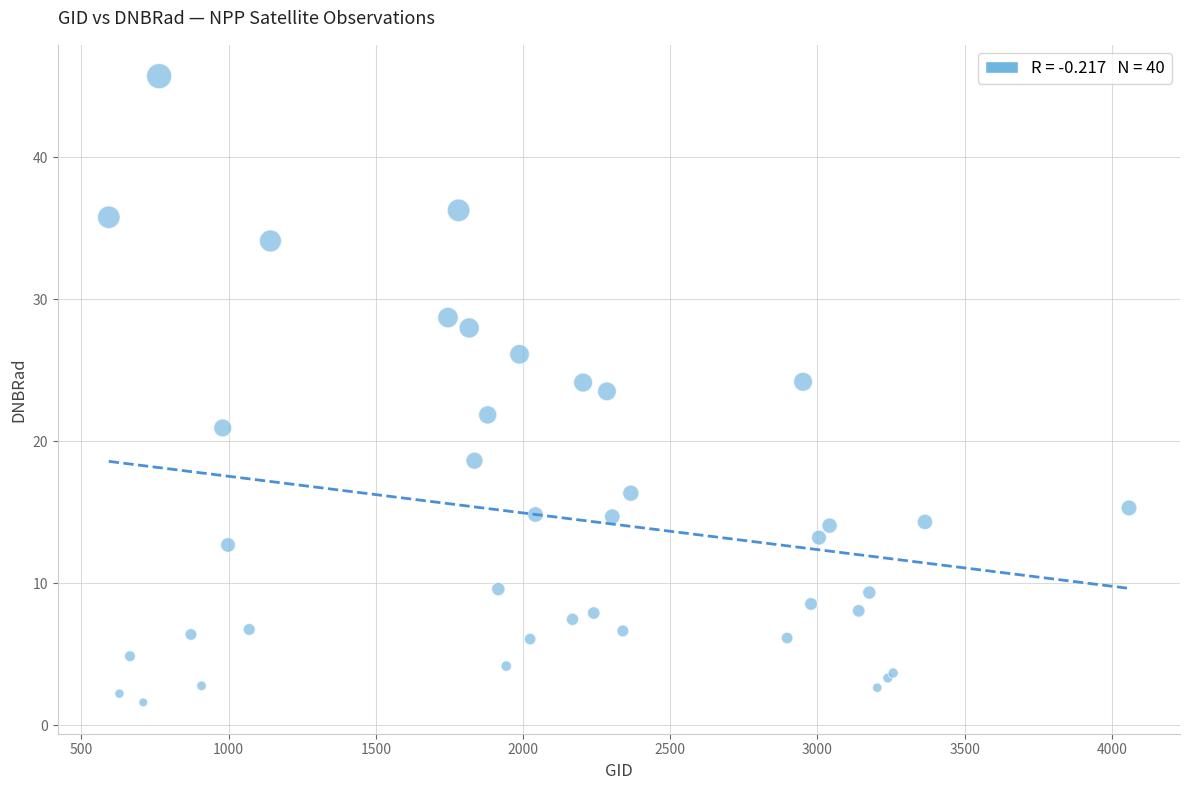

What Y value in the scatter plot is closest to 23?

23.5